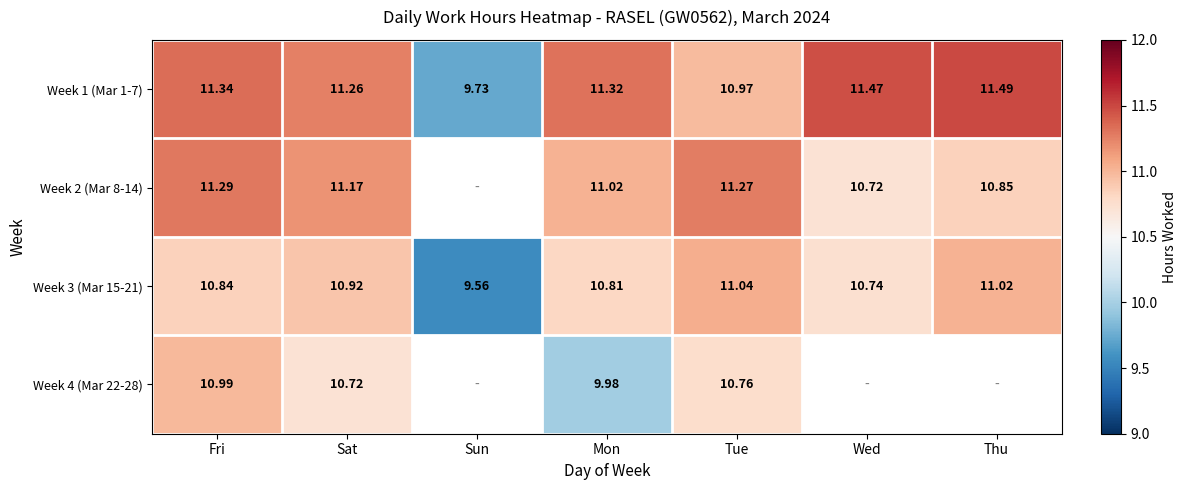

At which label is Week 1 (Mar 1-7) closest to 10?

Sun